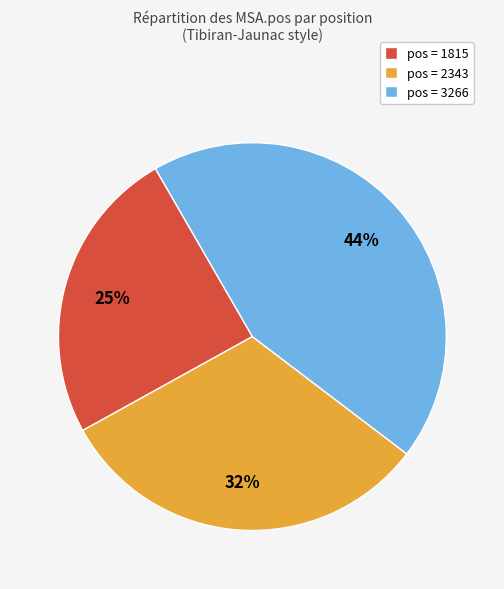

Combined, do pos = 2343 and pos = 3266 account for over 50%?

Yes